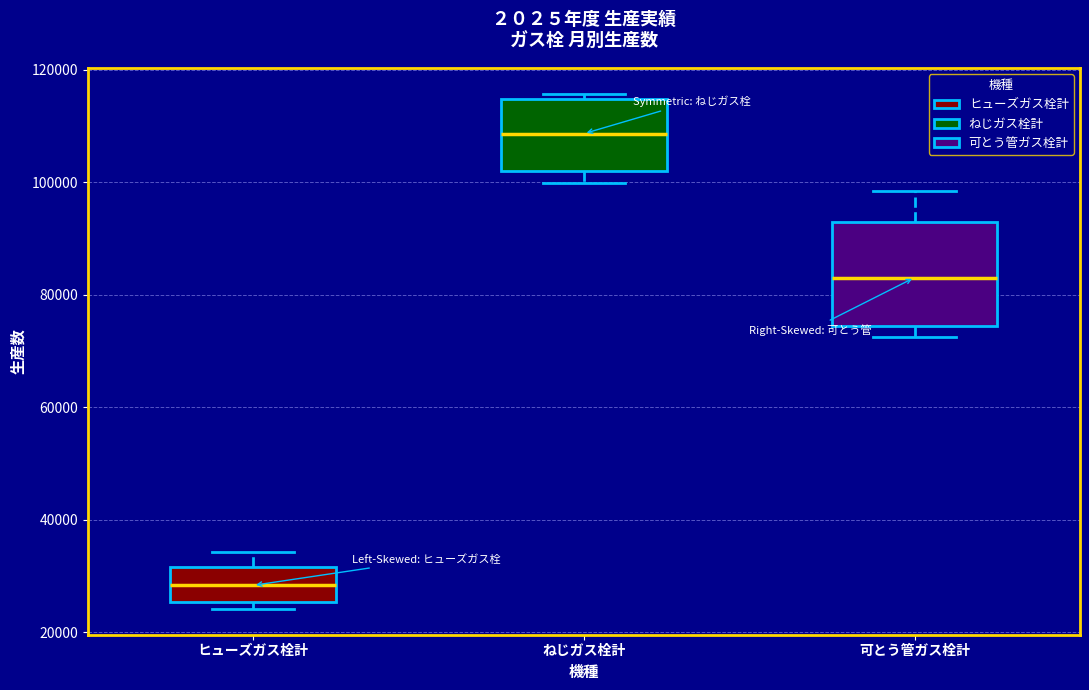

Where is the upper edge of the box for ねじガス栓計 on the y-axis? The values are not printed on the chart, so give them approximately, as read against the axis.

114000